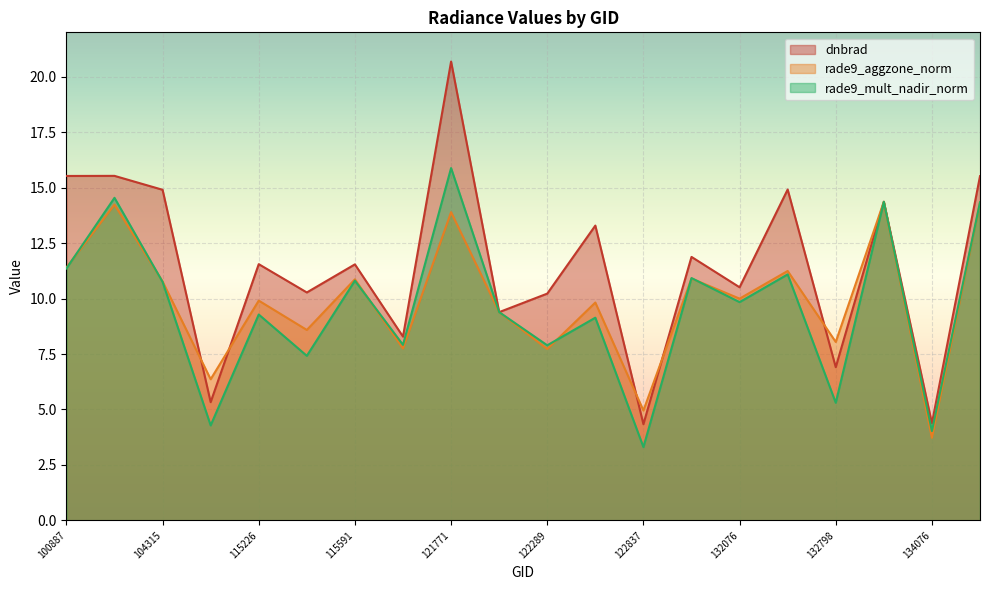

How many lines are shown in the chart?

3